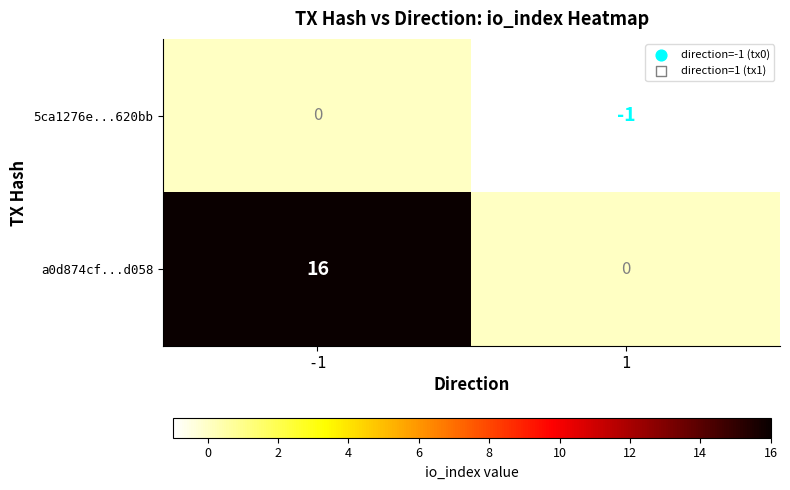

List the series in order of their overall mean, lowest first.

5ca1276e...620bb, a0d874cf...d058